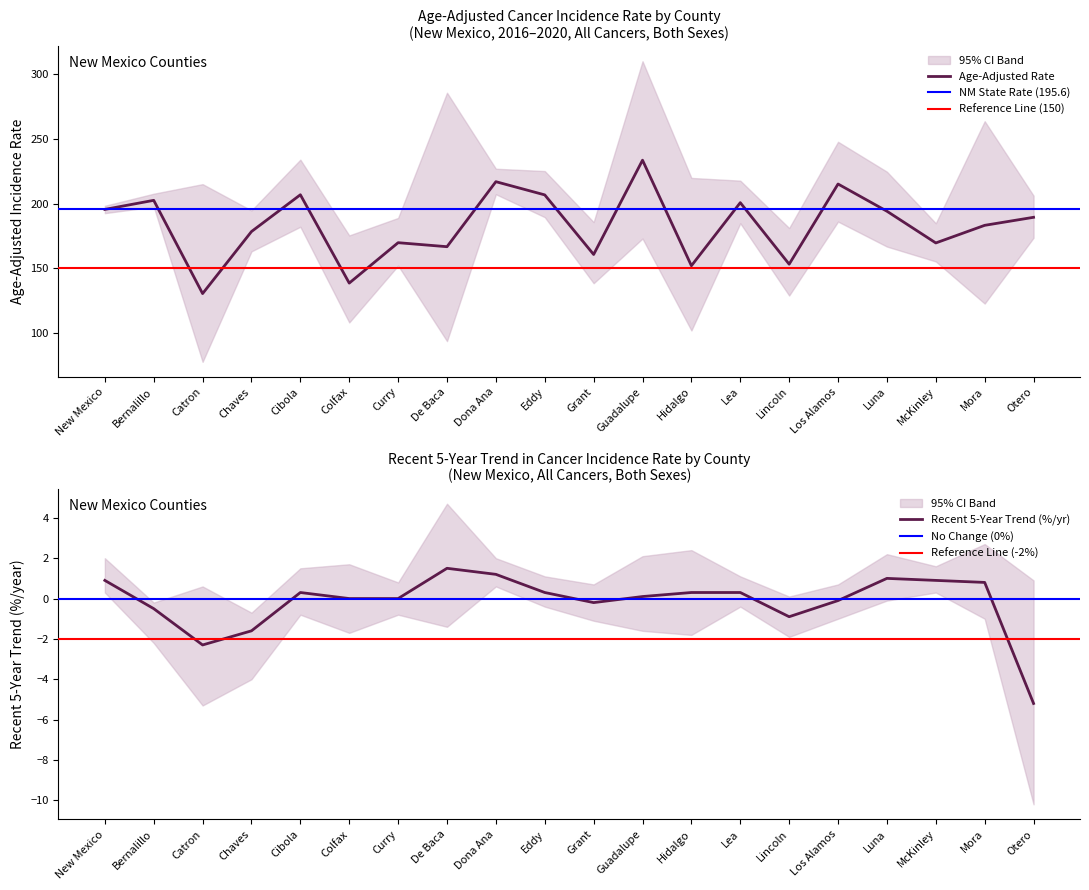

Is it true that Age-Adjusted Rate equals 215.2 at Los Alamos?

True